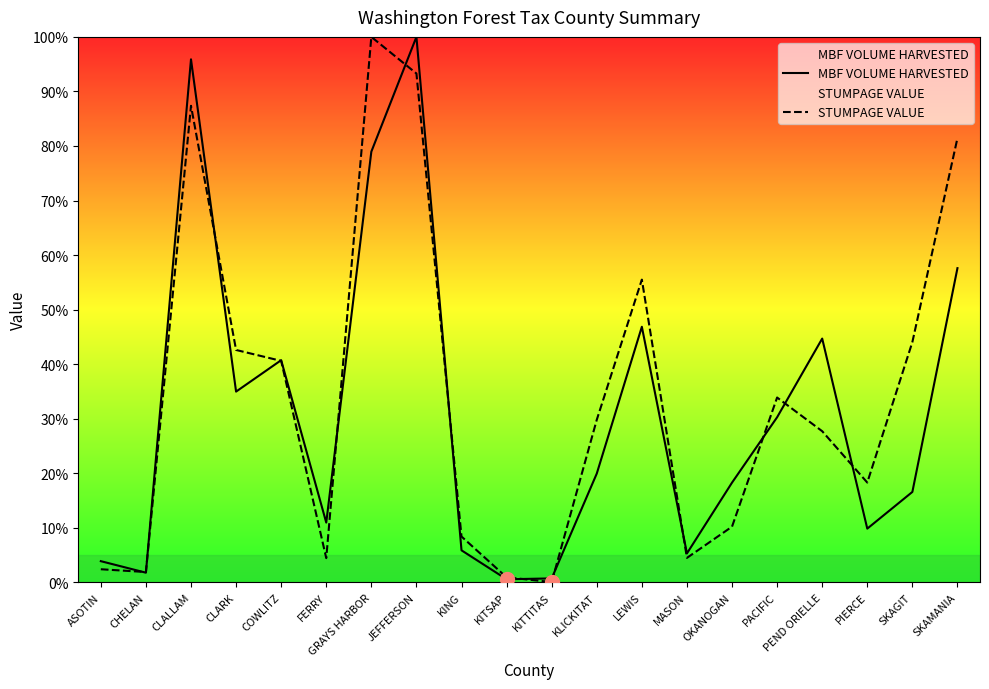

At KITSAP, list the series in order from largest to smallest.

STUMPAGE VALUE, MBF VOLUME HARVESTED